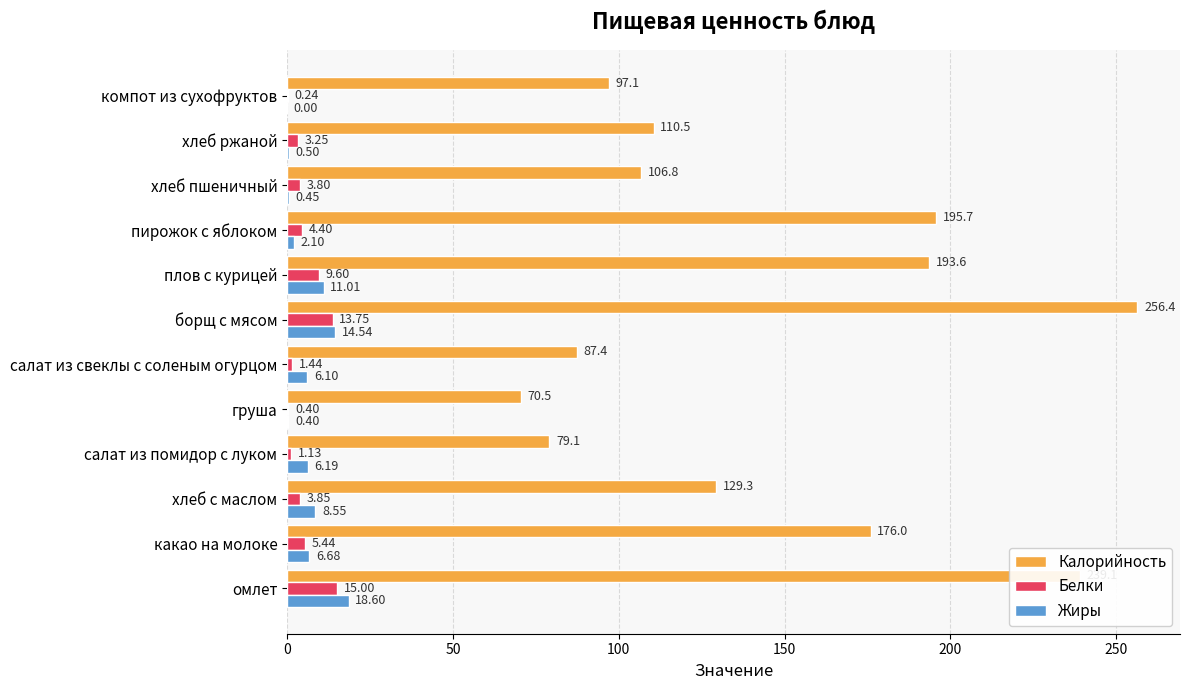

How many data points does each series have?

12